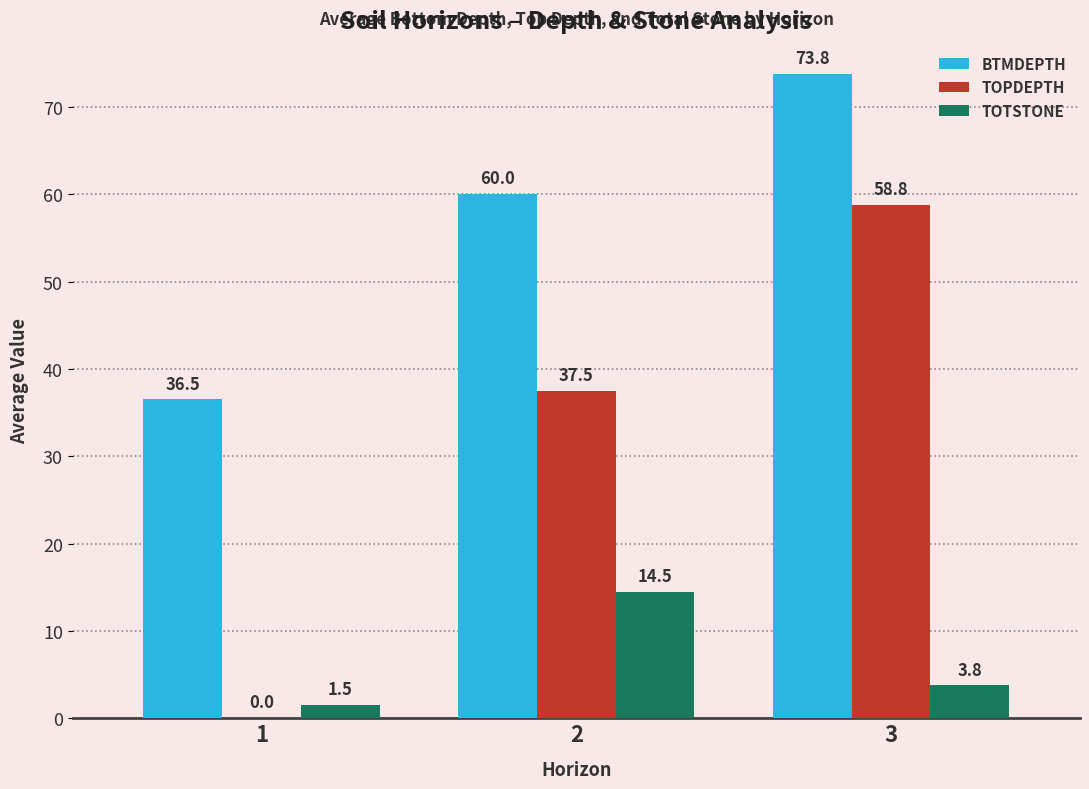

Which series has the widest spread of values?

TOPDEPTH